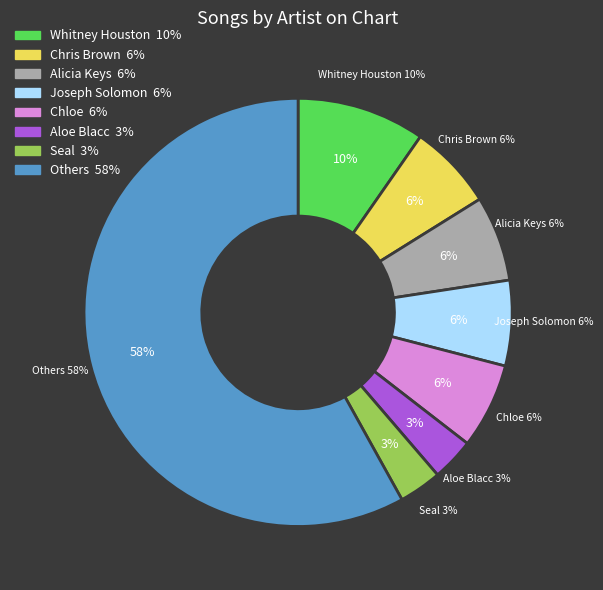

True or false: John Legend accounts for 1% of the total.

False